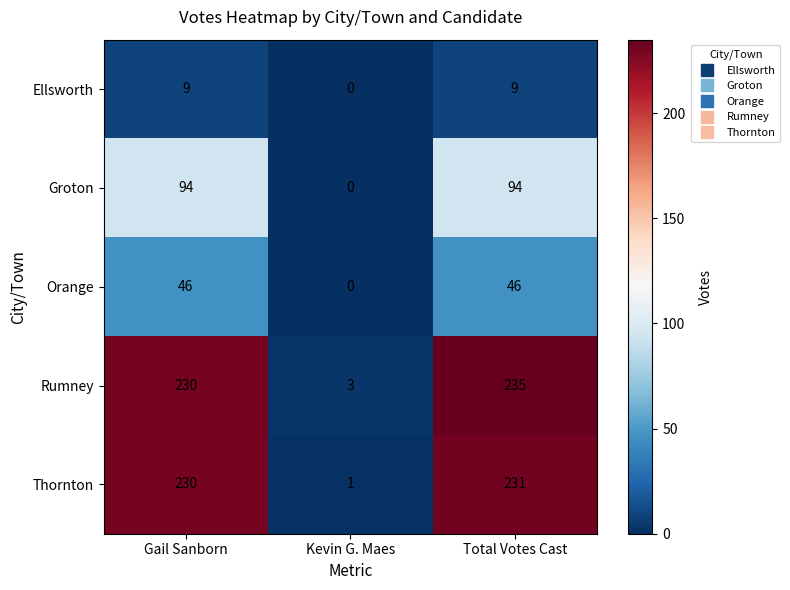

What is the approximate value of Orange at Total Votes Cast, to the nearest 5?

45